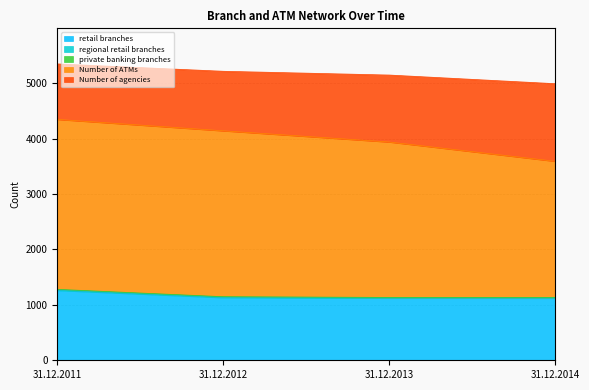

Reading left to right, transcribe all the data shown in this chart.

retail branches: 1261	1130	1120	1119
regional retail branches: 11	11	11	12
private banking branches: 8	6	3	1
Number of ATMs: 3065	2992	2803	2457
Number of agencies: 1001	1074	1208	1400